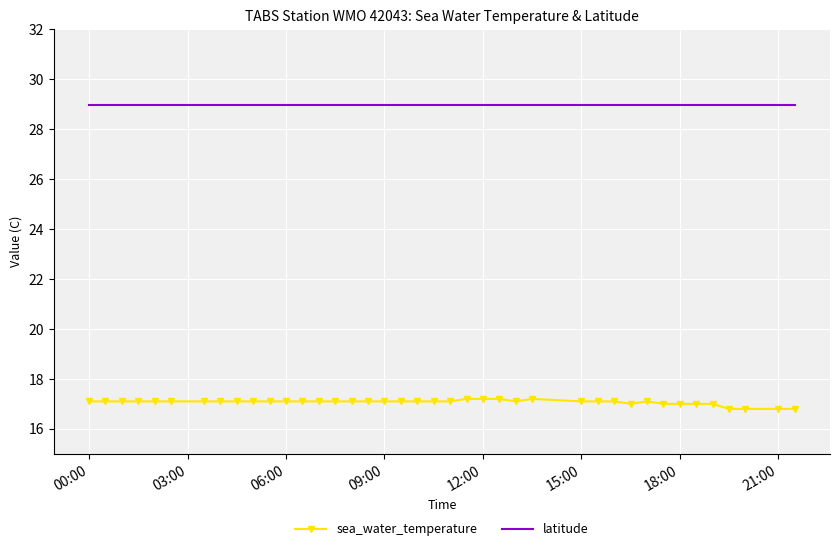

What is the lowest value of the latitude series?

29.0